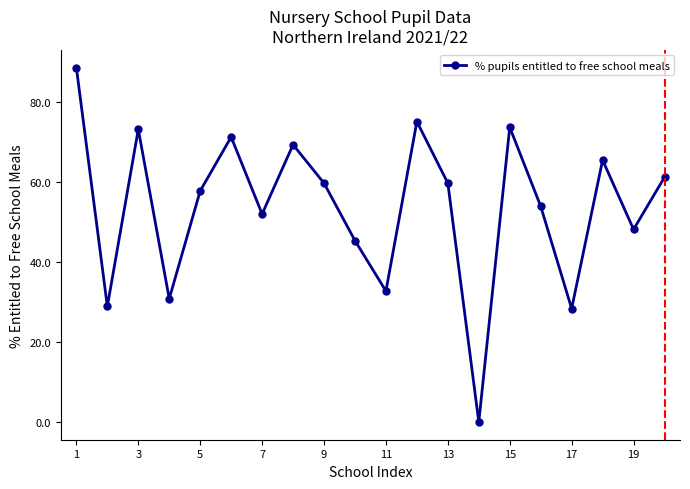

What is the average value?

53.7